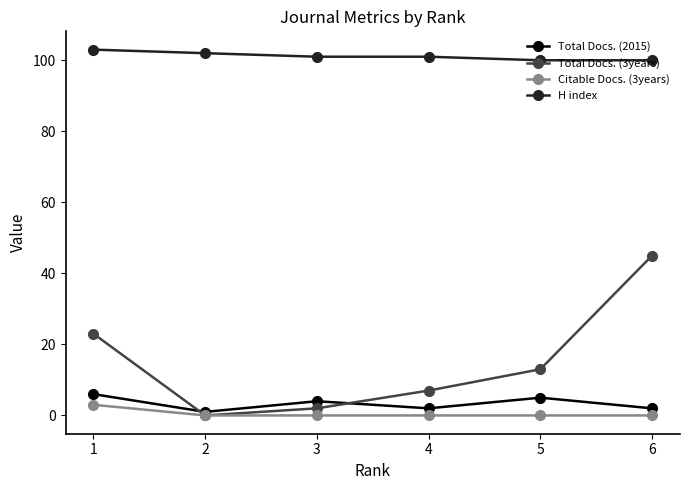

Reading left to right, transcribe all the data shown in this chart.

Total Docs. (2015): 1=6	2=1	3=4	4=2	5=5	6=2
Total Docs. (3years): 1=23	2=0	3=2	4=7	5=13	6=45
Citable Docs. (3years): 1=3	2=0	3=0	4=0	5=0	6=0
H index: 1=103	2=102	3=101	4=101	5=100	6=100